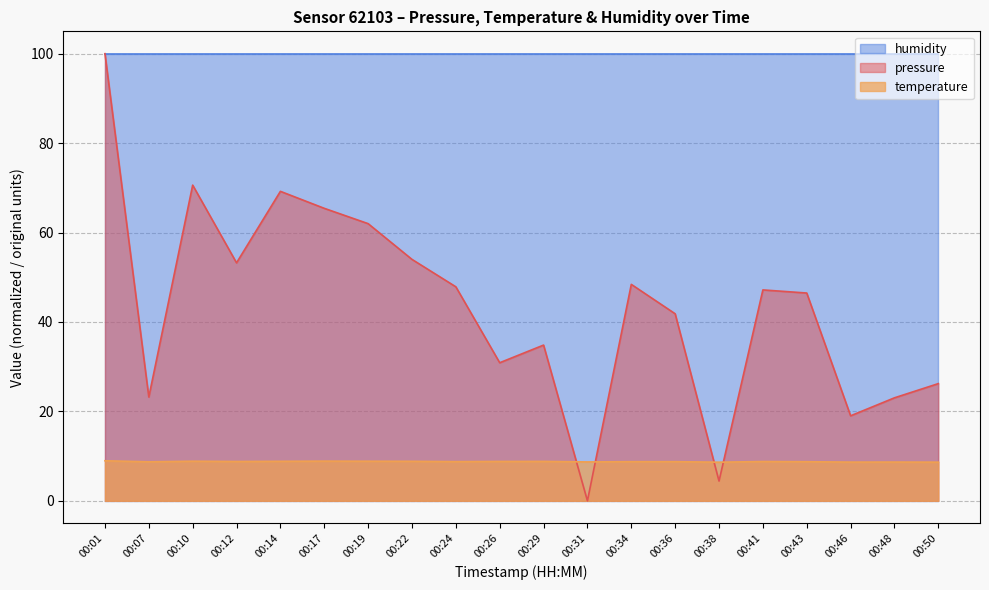

What is the approximate value of temperature at 00:41?

8.8